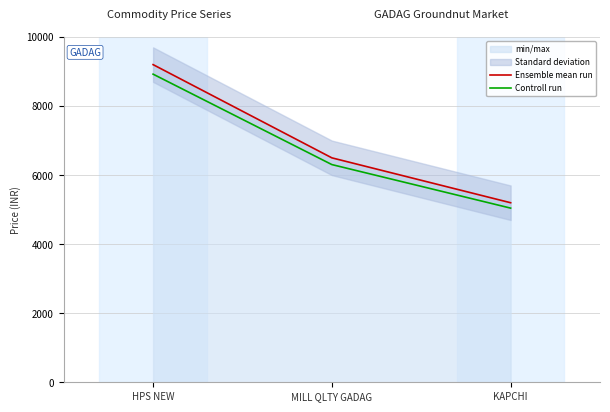

Is it true that Controll run equals 12253 at HPS NEW?

False